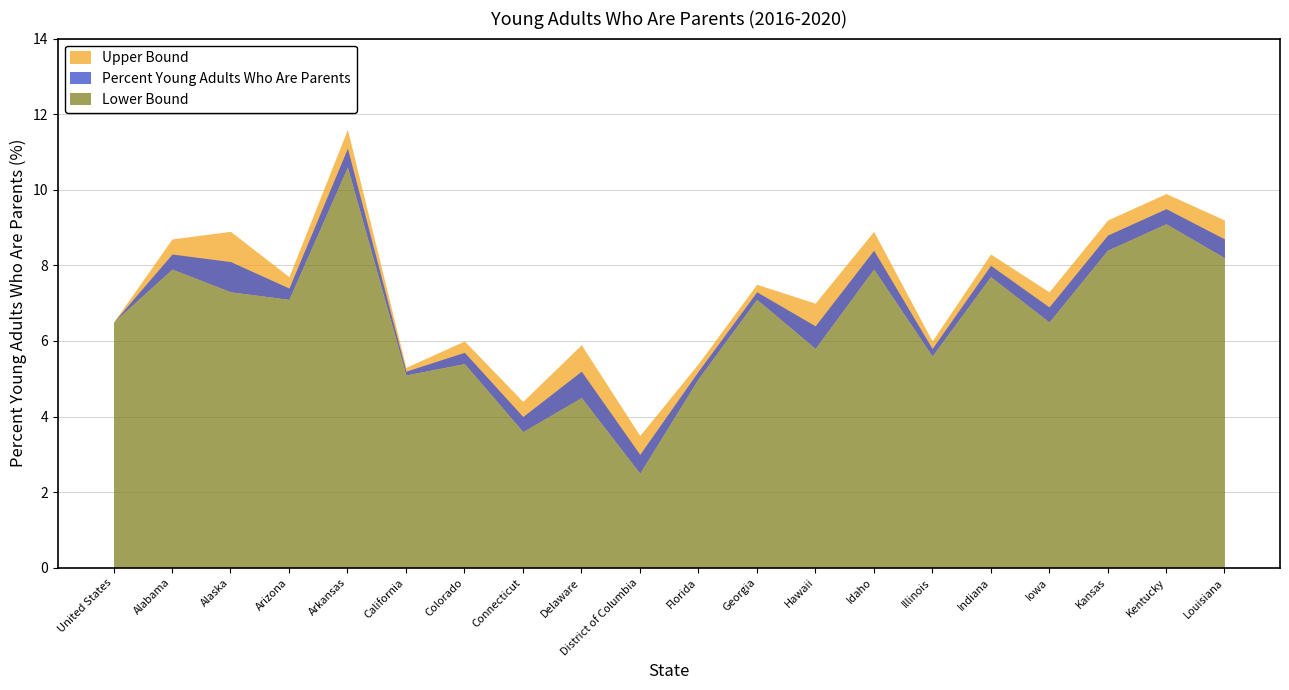

How many interior local peaks does the Upper Bound series have?

8